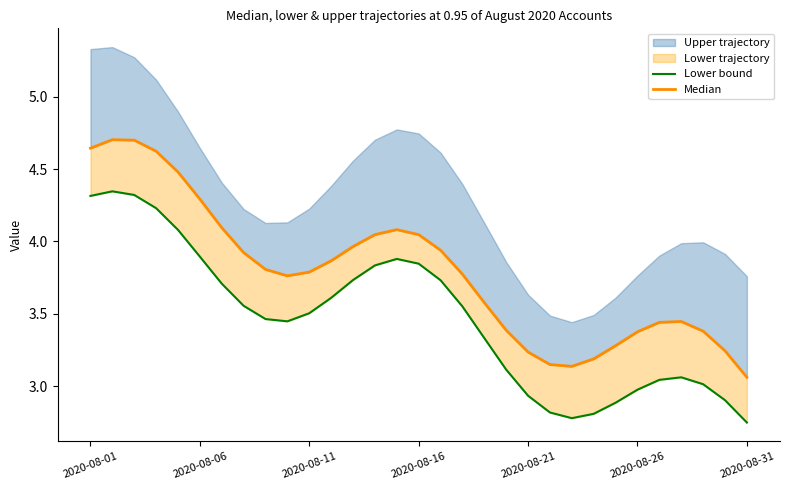

How many lines are shown in the chart?

2